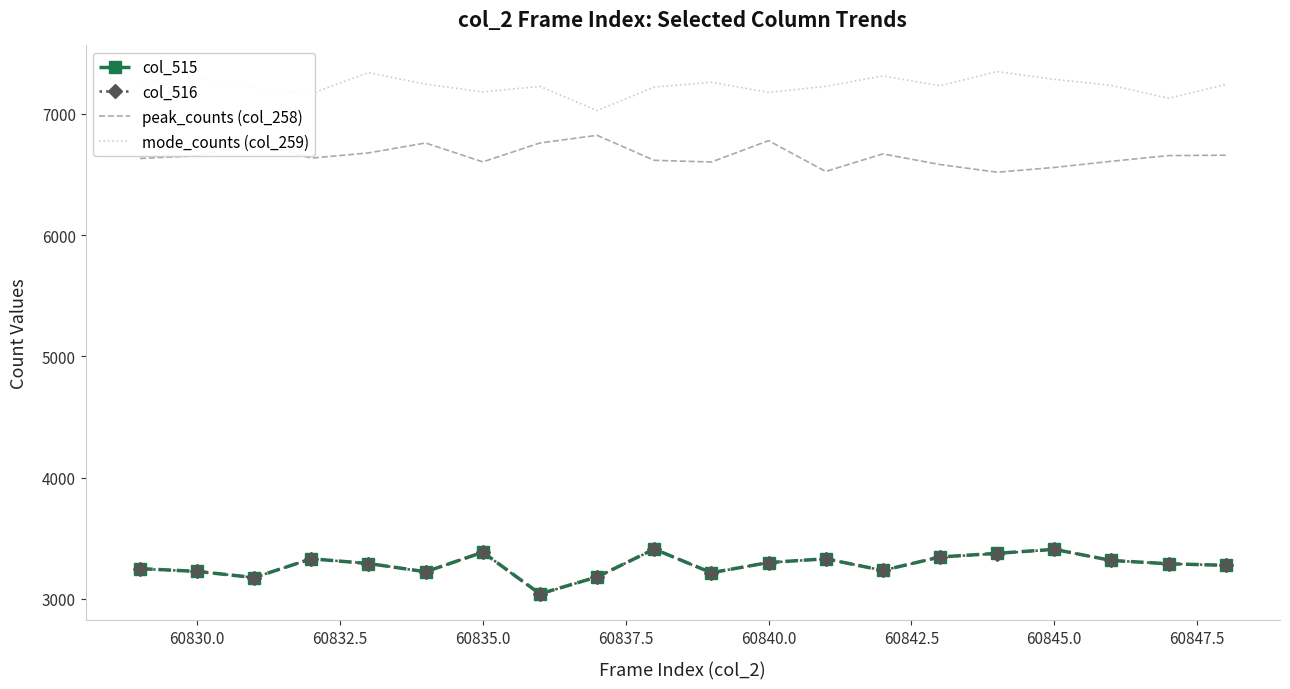

Which series has the largest total across all categories?

mode_counts (col_259)